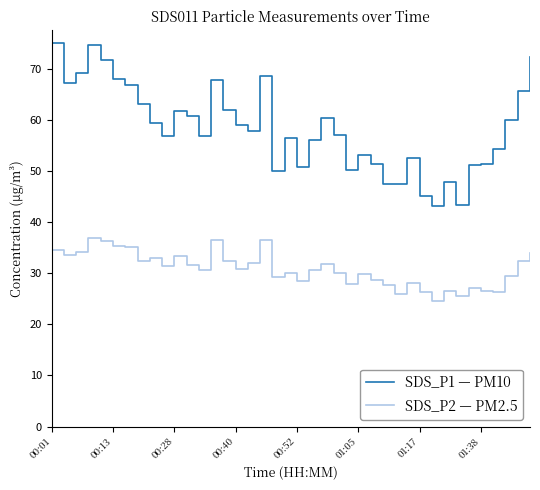

True or false: SDS_P2 — PM2.5 and SDS_P1 — PM10 cross at least once.

False